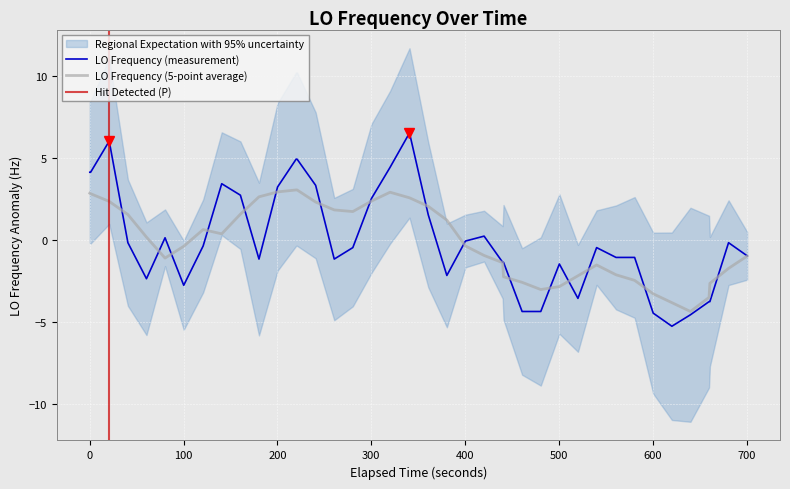

What is the lowest value of the LO Frequency (measurement) series?

-5.3